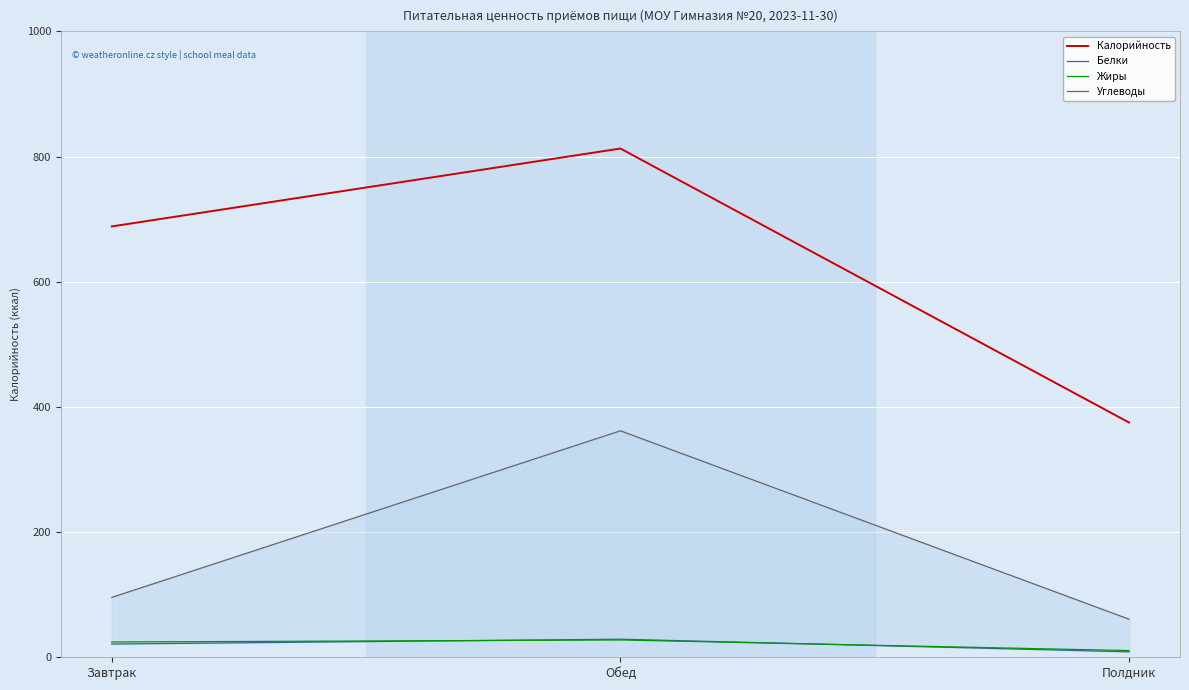

What is the approximate value of Белки at Обед?

28.9